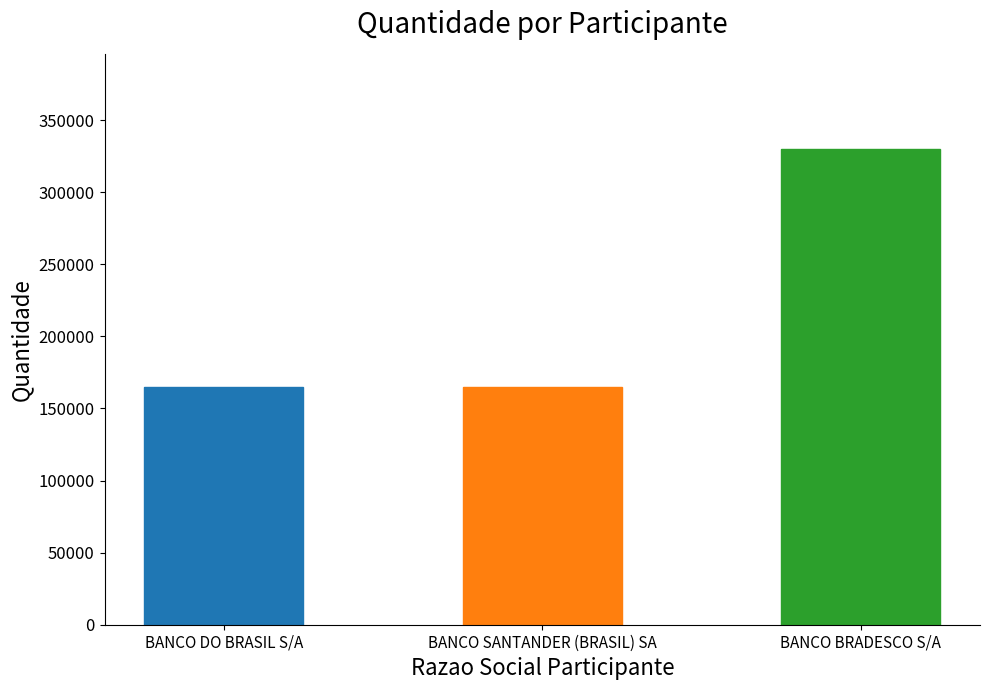

The value at BANCO BRADESCO S/A is 76895. True or false?

False